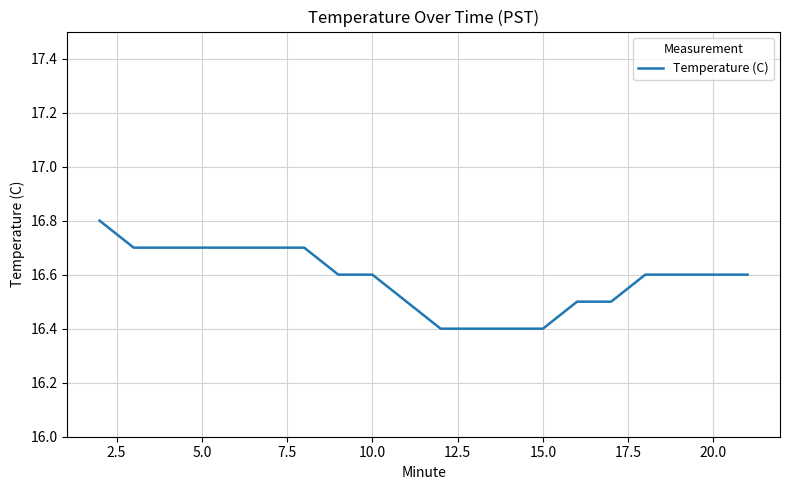

Reading right to left, list all the values displayed in this chart.

16.6	16.6	16.6	16.6	16.5	16.5	16.4	16.4	16.4	16.4	16.5	16.6	16.6	16.7	16.7	16.7	16.7	16.7	16.7	16.8